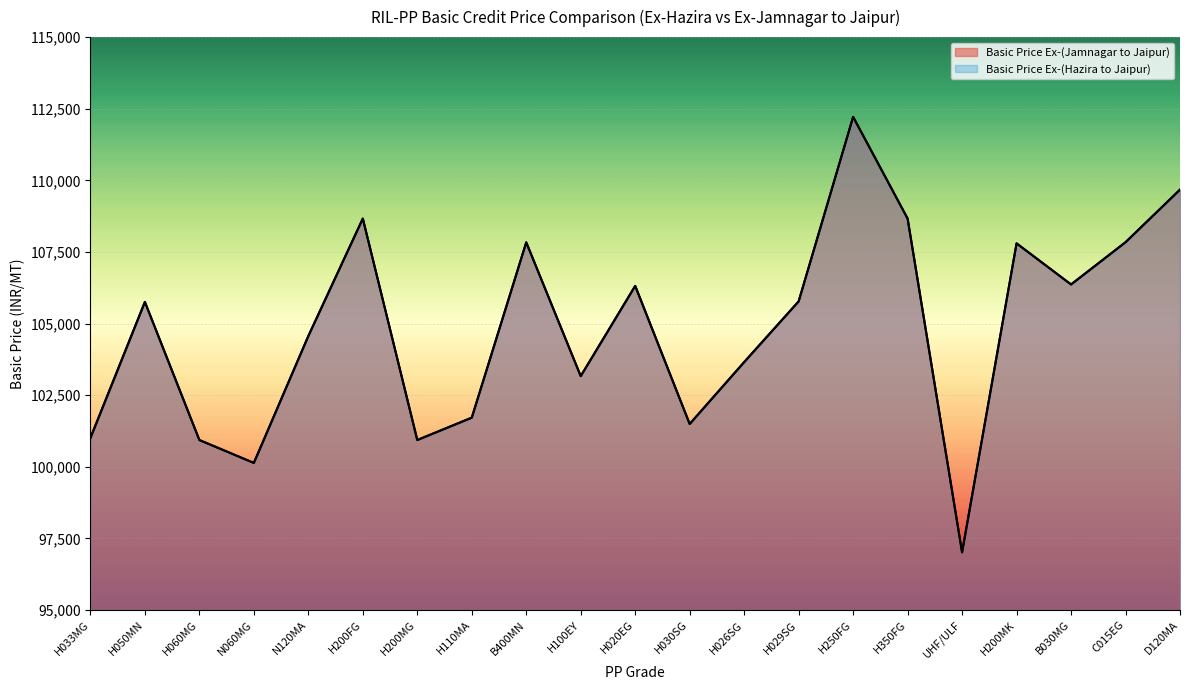

What is the difference between the second highest and minimum values in the Basic Price Ex-(Jamnagar to Jaipur) series?

12660